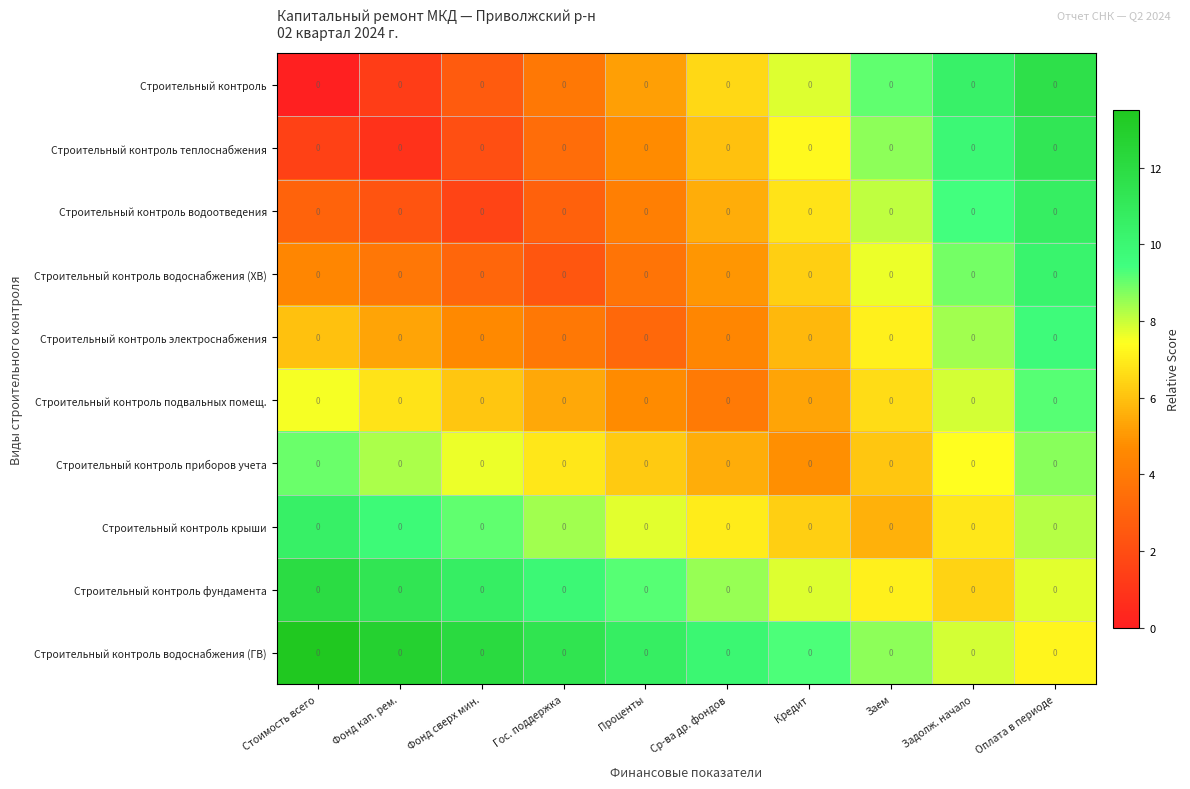

At how many categories does at least one series exceed 2?

10